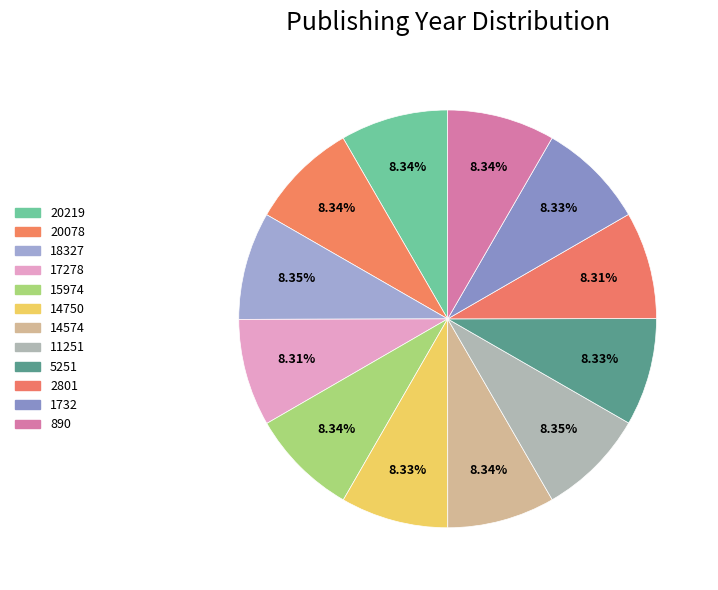

Does any single category account for the majority?

No